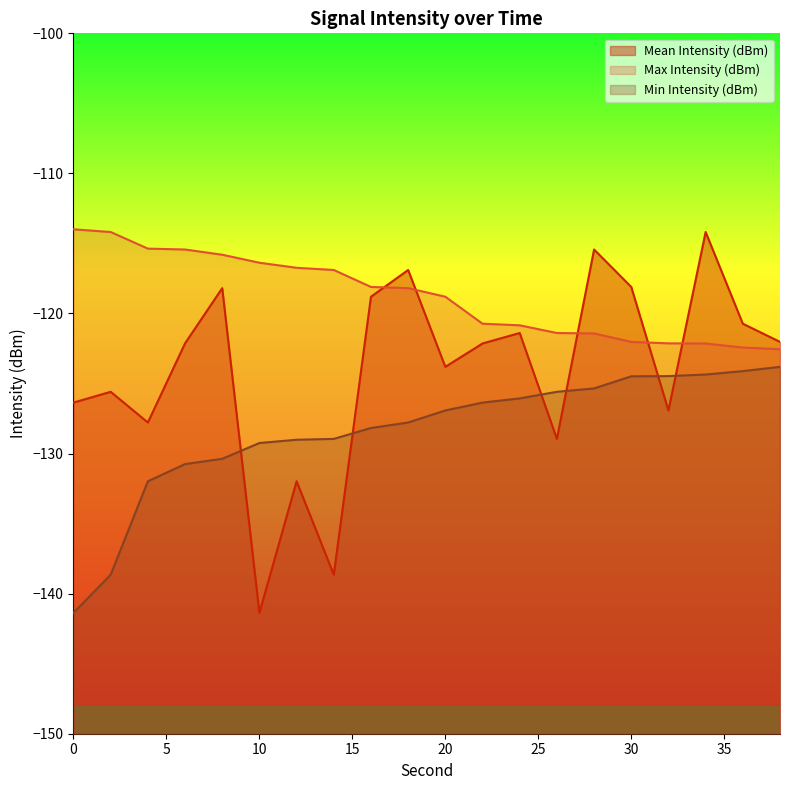

The value of Max Intensity (dBm) at 20 is -118.8. True or false?

True